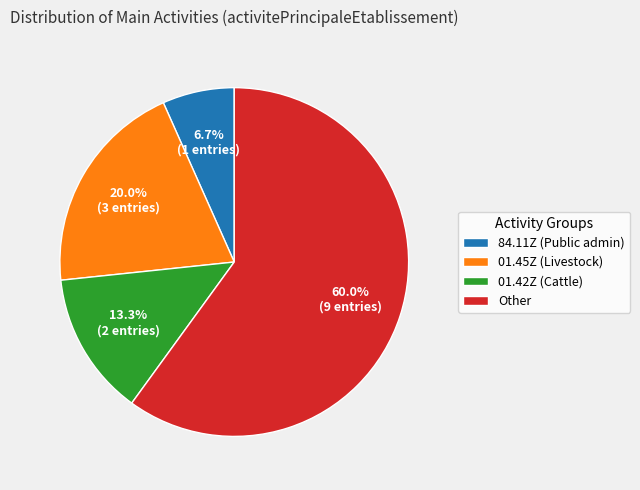

Is there any slice that represents more than half of the pie?

Yes